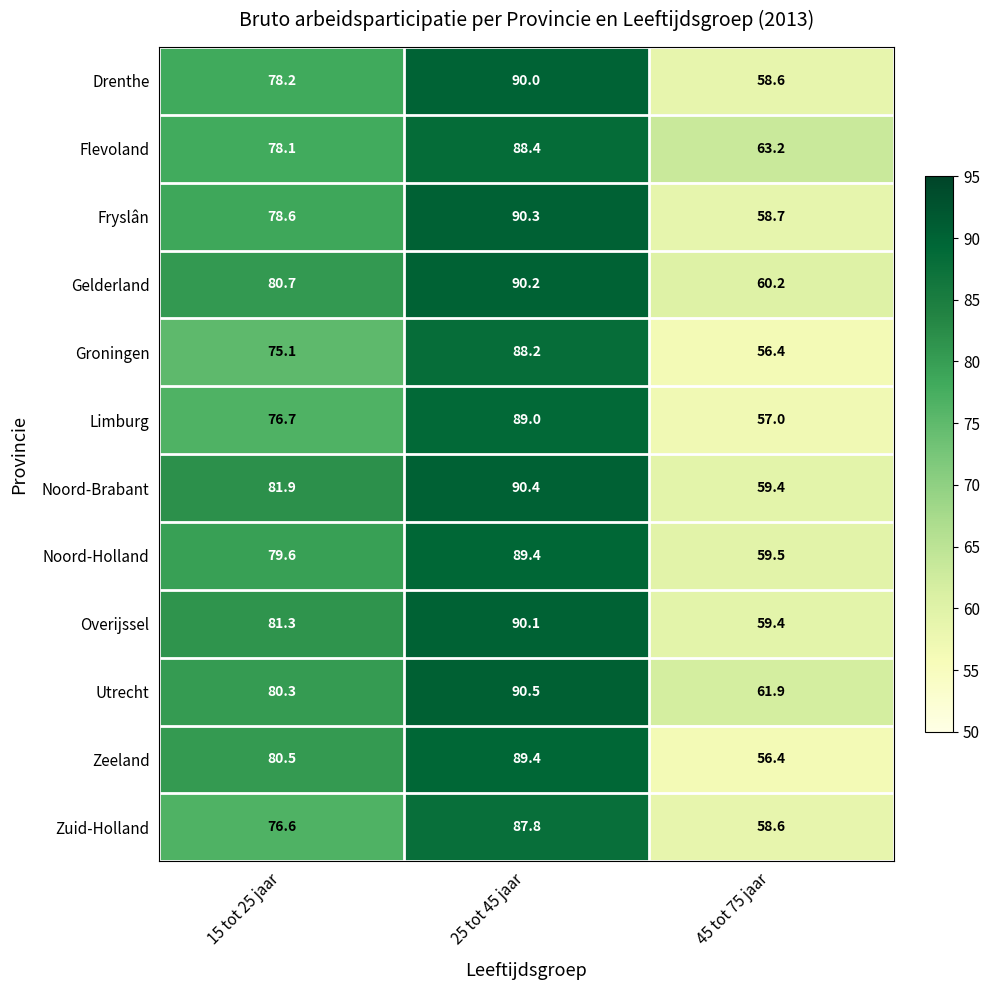

At which category does the chart reach its peak across all series?

25 tot 45 jaar